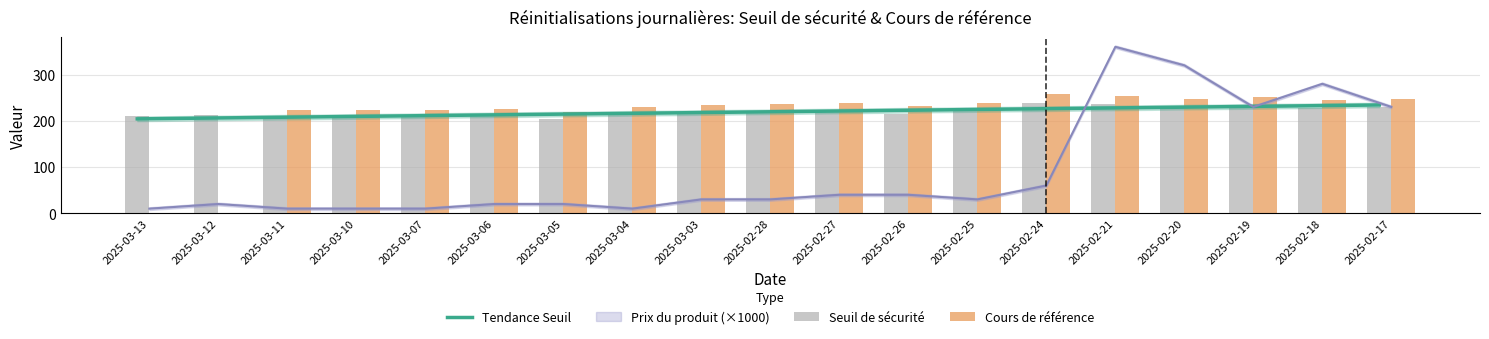

What is the difference between the Prix du produit values at 2025-02-18 and 2025-02-20?

40.0